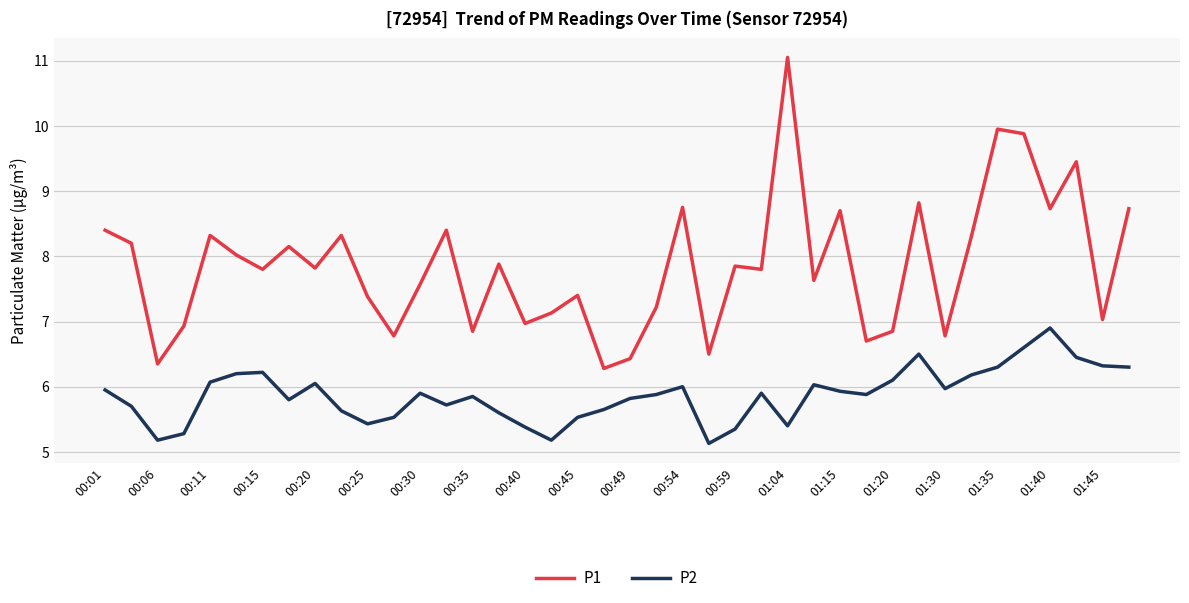

What are all the series names shown in the legend?

P1, P2